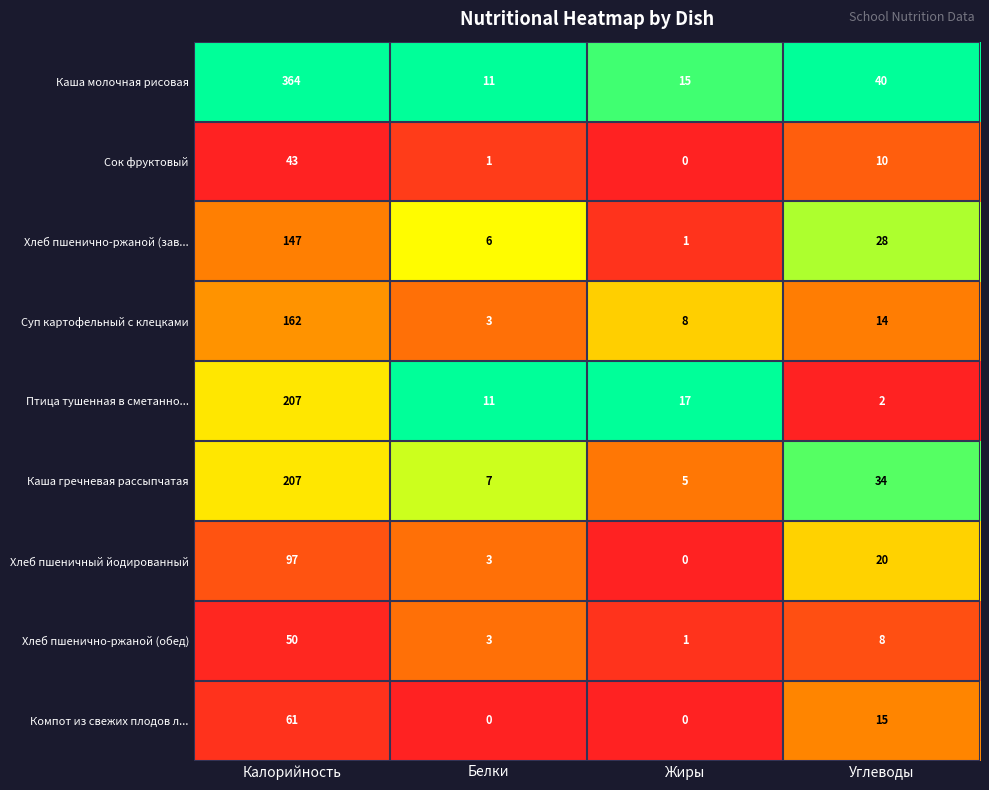

Which category has the highest value in the Каша молочная рисовая series?

Калорийность